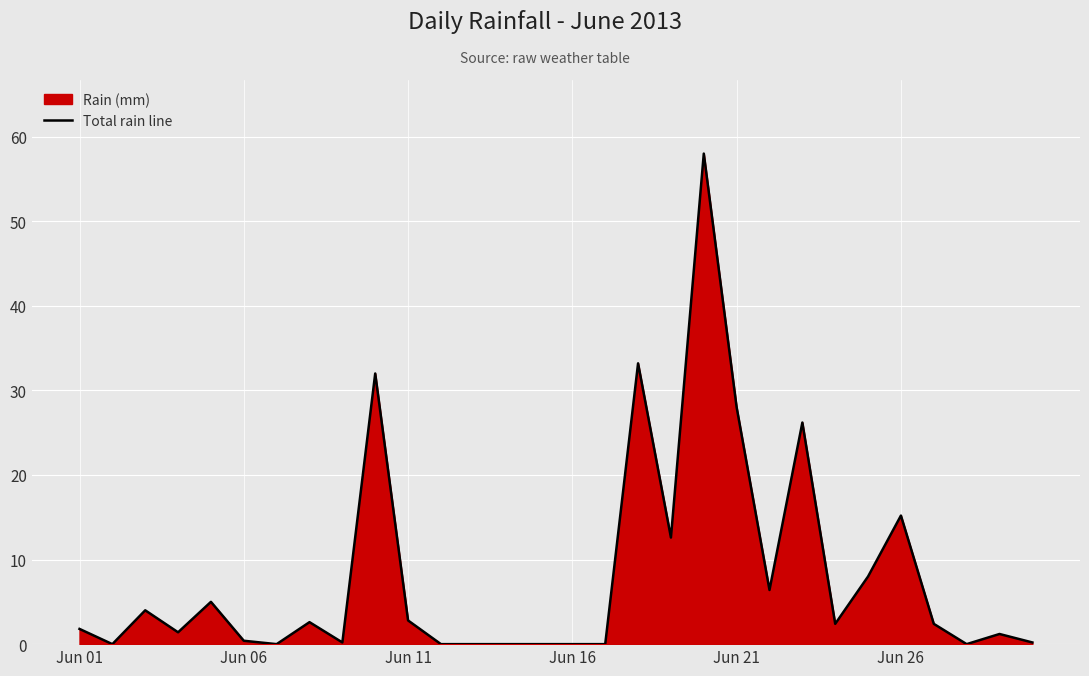

Is it true that the value at 14 is -26.8?

False